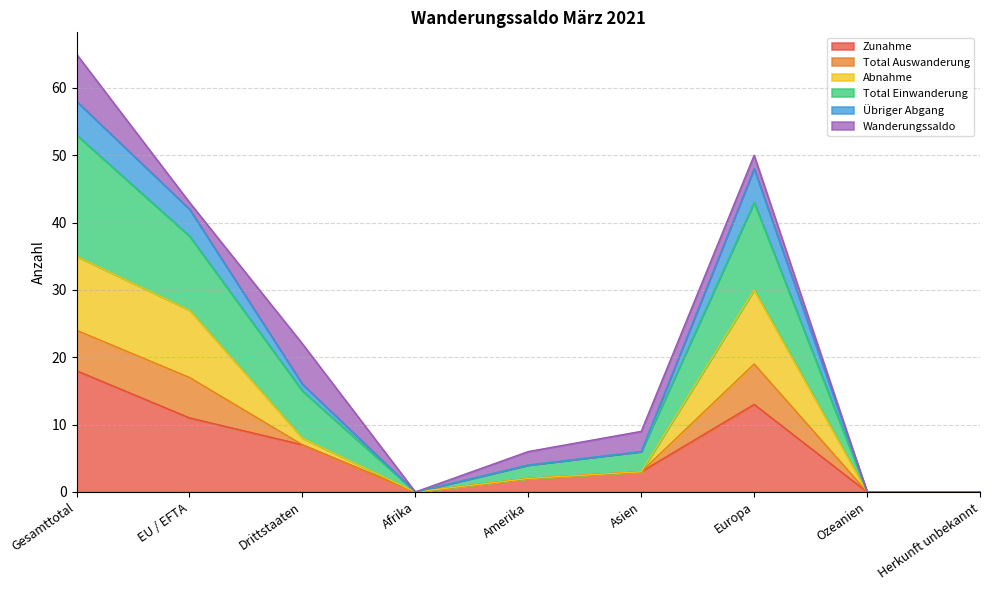

Does the chart have visible grid lines?

Yes